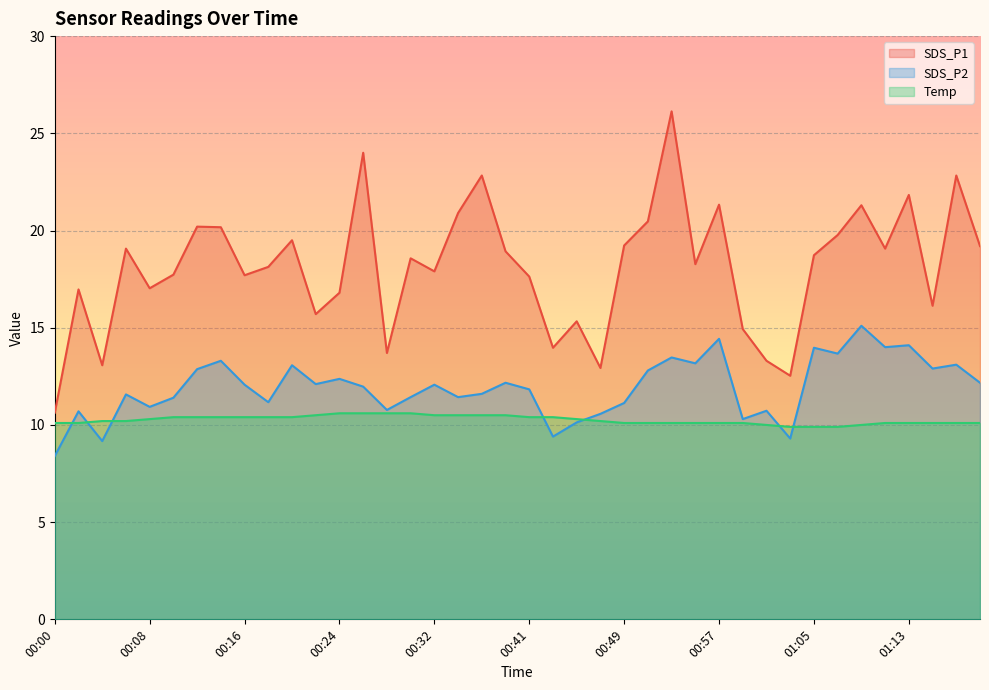

True or false: SDS_P2 has a value of 10.0 at 01:09.

False